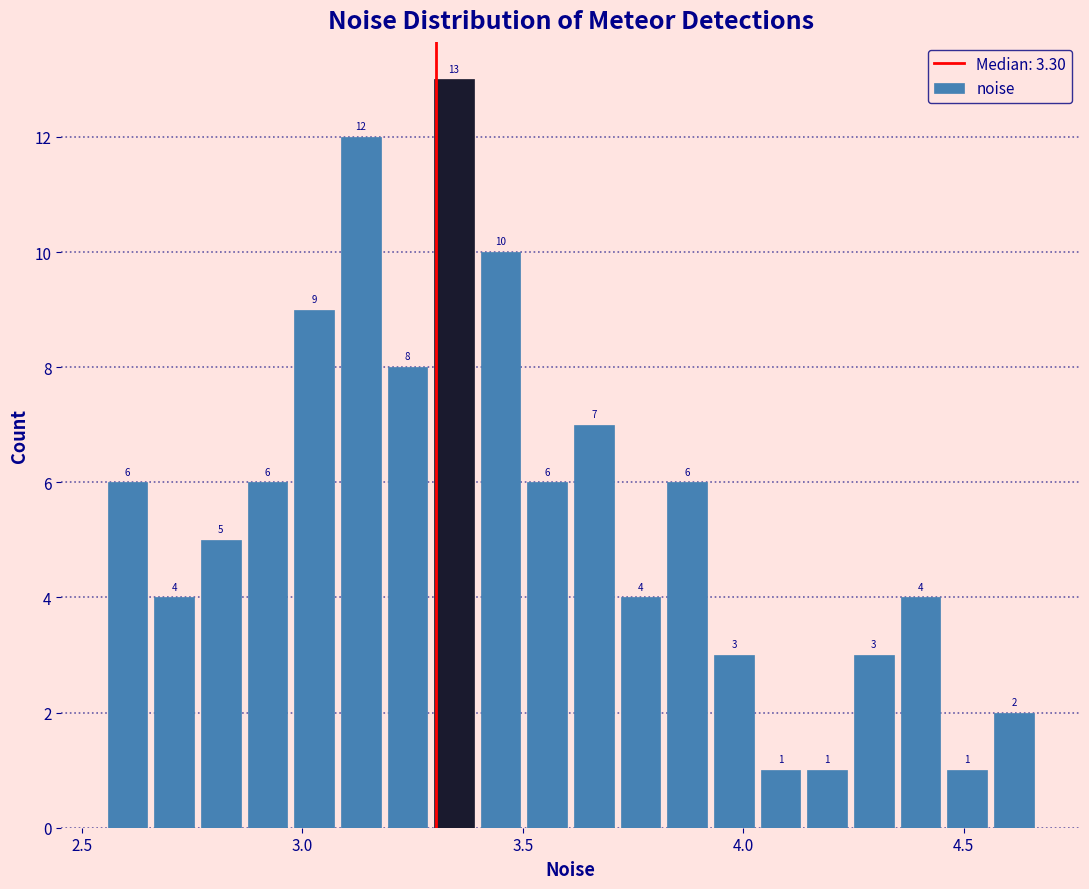

Read against the x-axis, roughly where is the centre of the tallest bar?

3.35